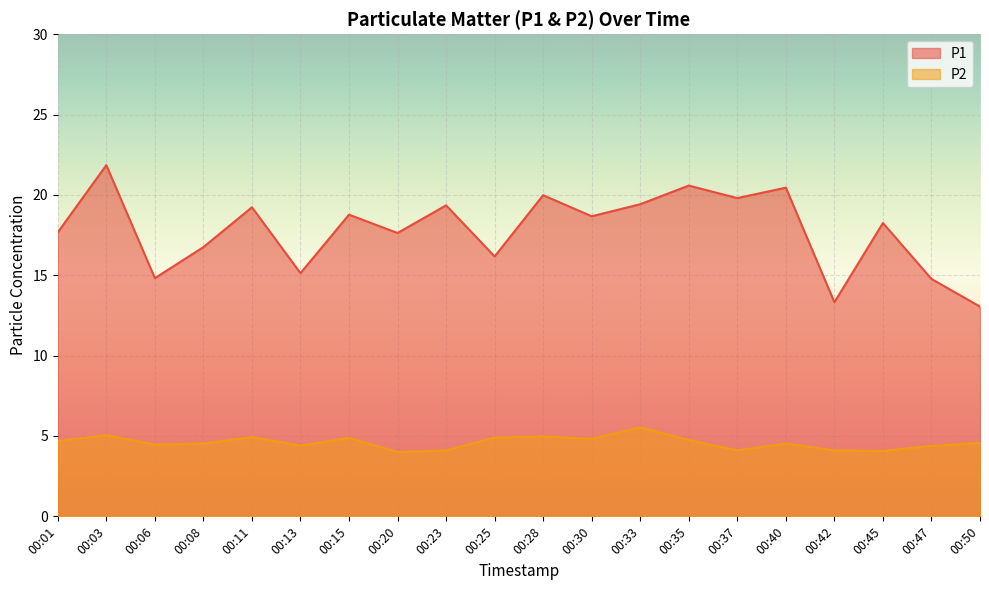

True or false: P2 and P1 intersect in this chart.

False